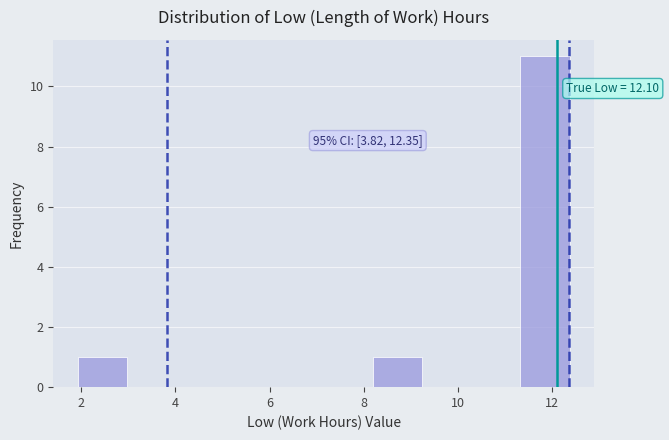

Which range on the x-axis has the tallest bar?

11.4 to 12.4